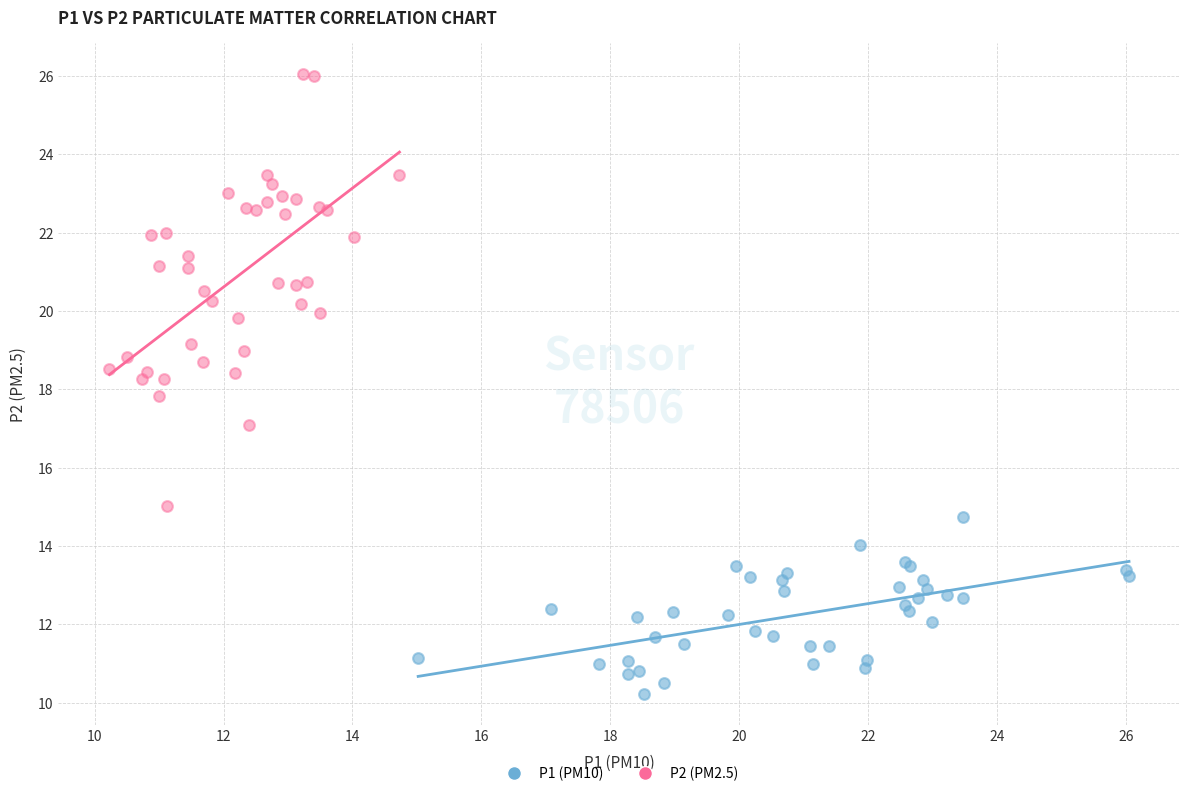

Which series has the largest Y range (max minus min)?

P2 (PM2.5)